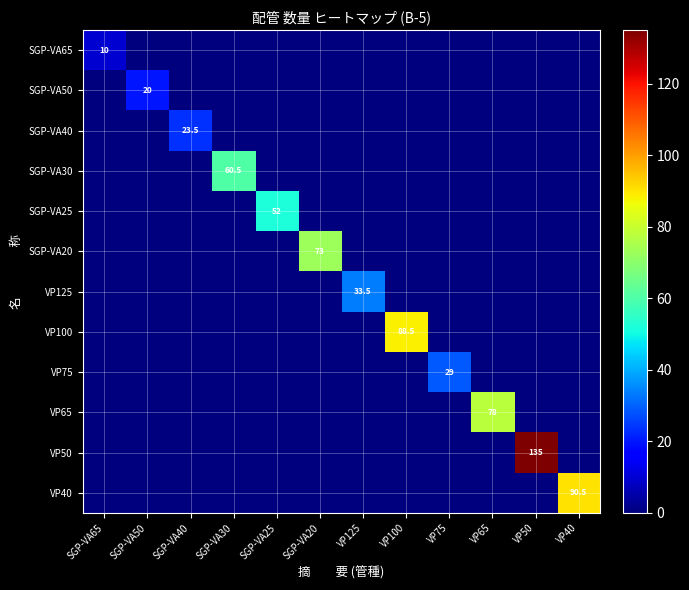

How many categories are shown in the chart?

12